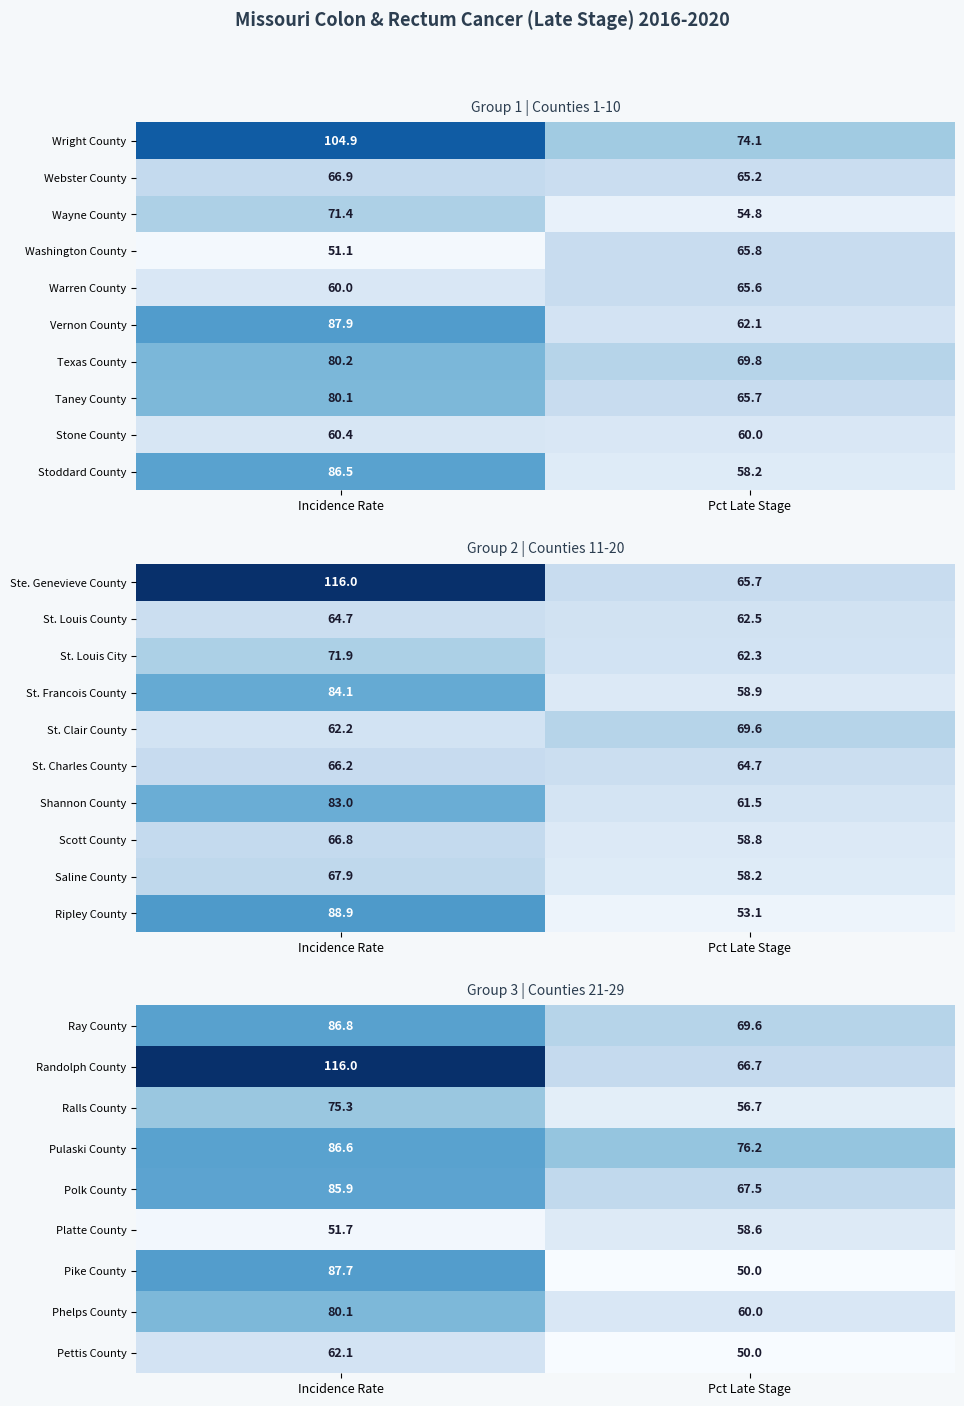

At which category is the sum across all series the highest?

Incidence Rate